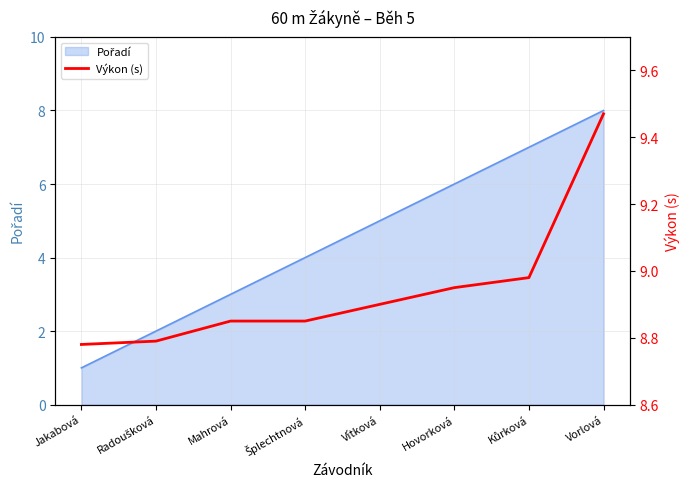

List the labels in order of value, smallest first.

Jakabová, Radoušková, Mahrová, Šplechtnová, Vítková, Hovorková, Kůrková, Vorlová